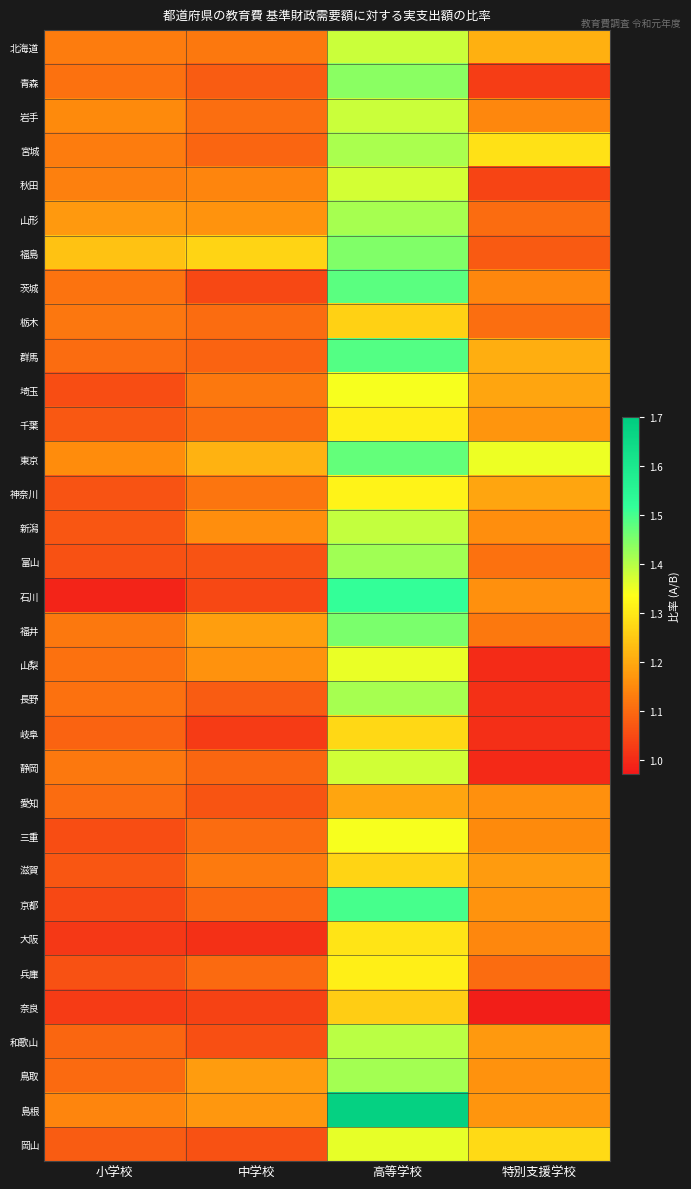

Rank the series by their maximum value, from highest to lowest.

島根, 石川, 京都, 群馬, 茨城, 東京, 福井, 福島, 青森, 富山, 鳥取, 山形, 長野, 宮城, 和歌山, 新潟, 岩手, 北海道, 静岡, 秋田, 岡山, 山梨, 三重, 埼玉, 神奈川, 千葉, 兵庫, 大阪, 岐阜, 滋賀, 栃木, 奈良, 愛知